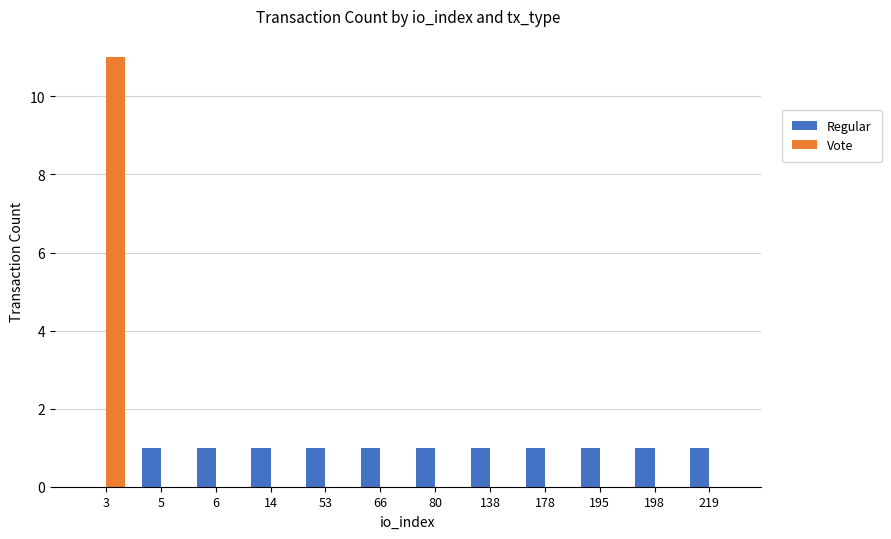

What is the maximum value for Vote?

11